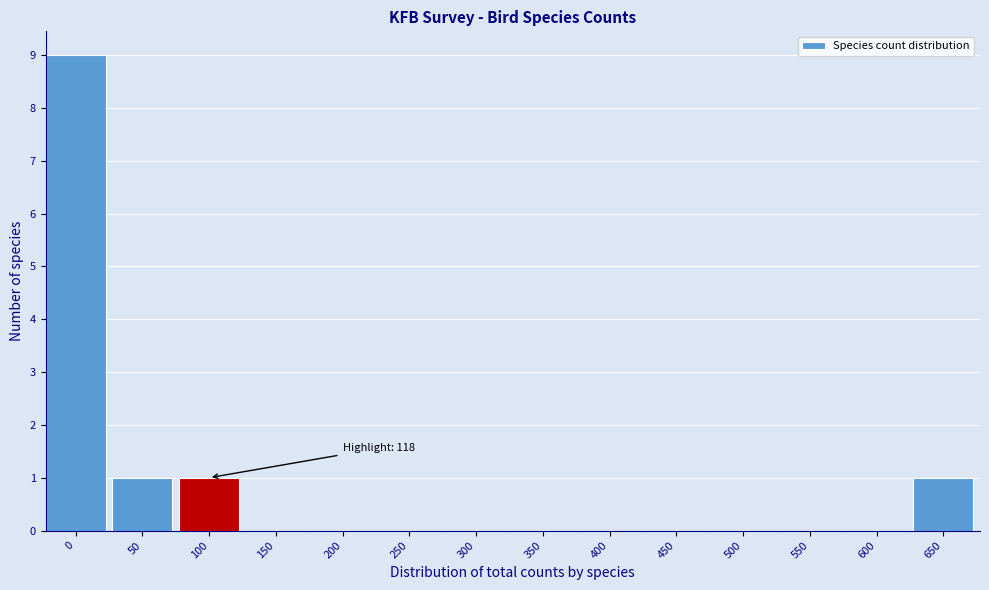

Reading left to right, transcribe all the data shown in this chart.

0=9	50=1	100=1	150=0	200=0	250=0	300=0	350=0	400=0	450=0	500=0	550=0	600=0	650=1